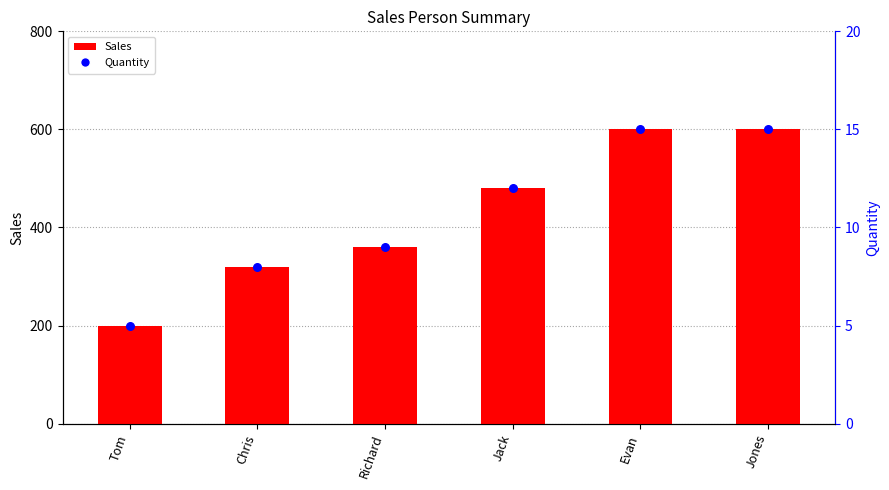

What are all the series names shown in the legend?

Sales, Quantity